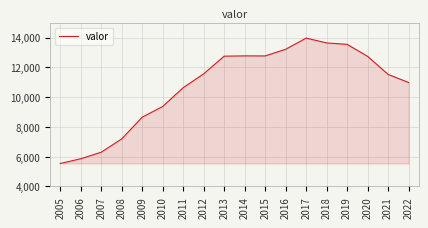

What is the approximate value at 2022?

10980